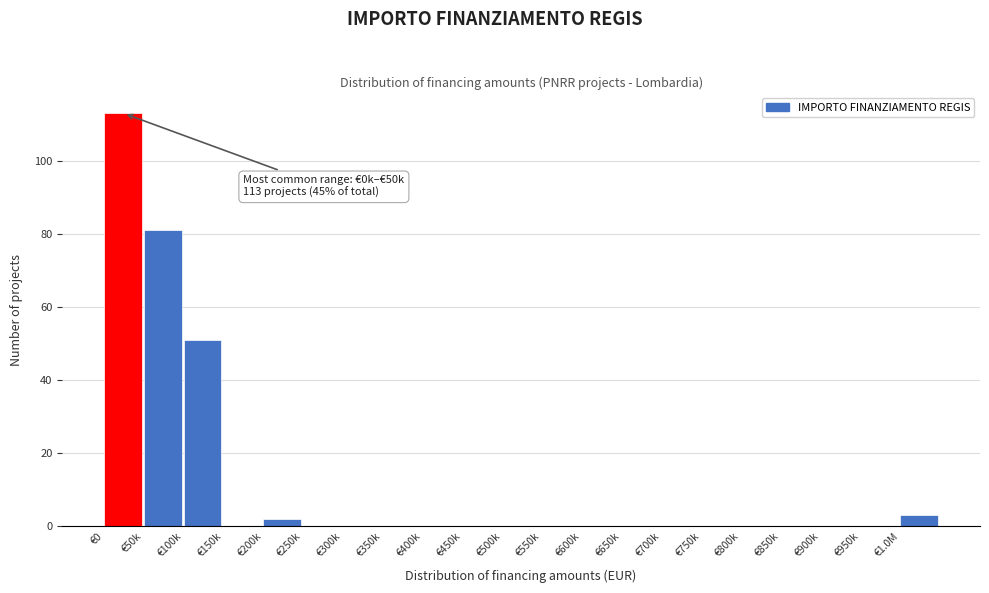

Reading left to right, what are all the values shown in this chart?

€0=113	€50k=81	€100k=51	€150k=0	€200k=2	€250k=0	€300k=0	€350k=0	€400k=0	€450k=0	€500k=0	€550k=0	€600k=0	€650k=0	€700k=0	€750k=0	€800k=0	€850k=0	€900k=0	€950k=0	€1.0M=3